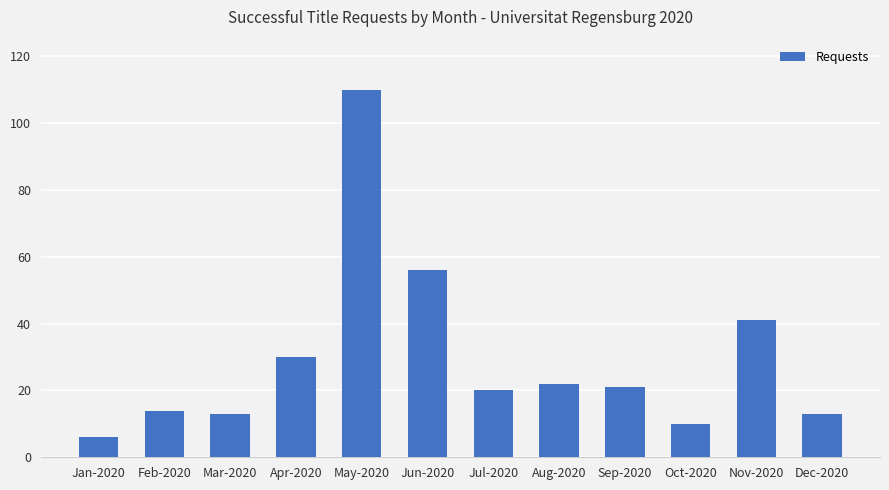

Which category has the highest value across all series?

May-2020